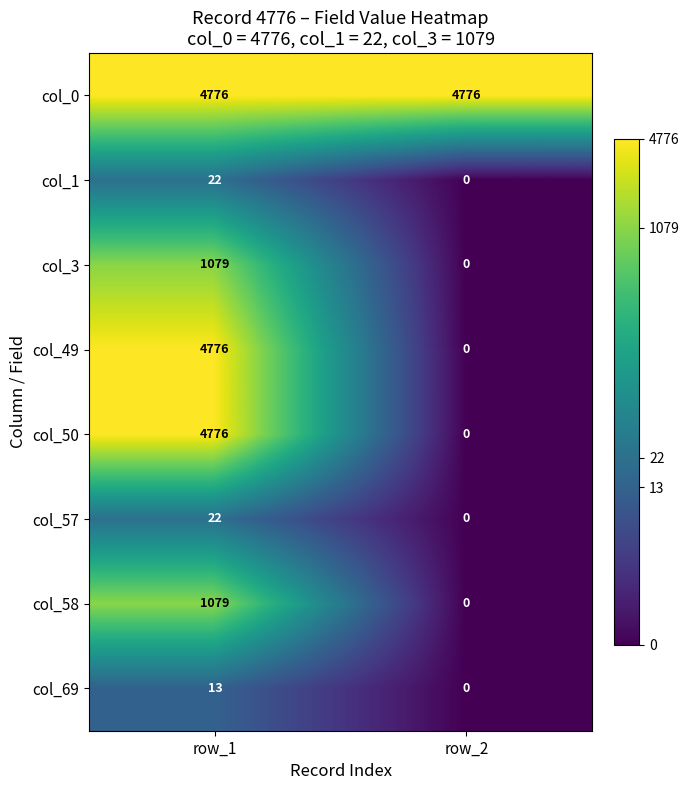

True or false: col_3 has a value of 309 at row_1.

False